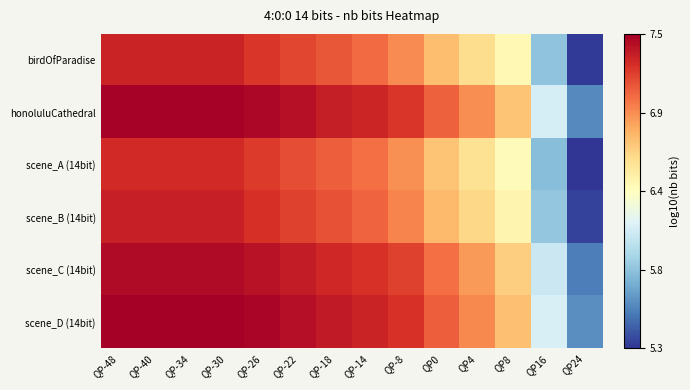

At how many categories does at least one series exceed 6?

13